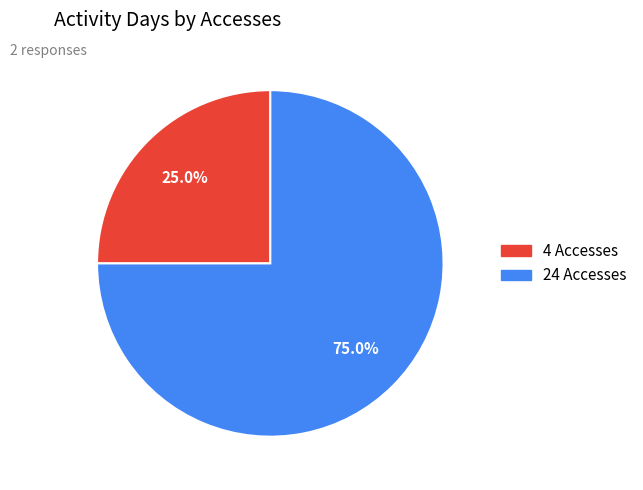

True or false: 24 Accesses accounts for 75% of the total.

True